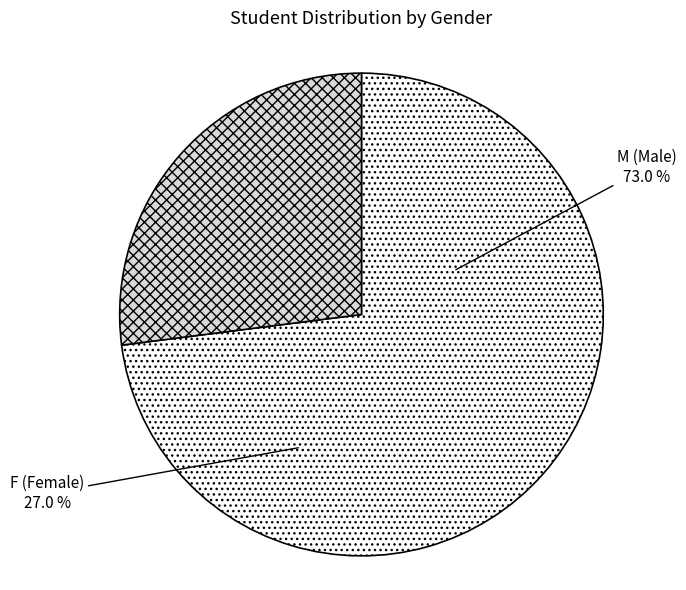

Which has a higher value, M or F?

M